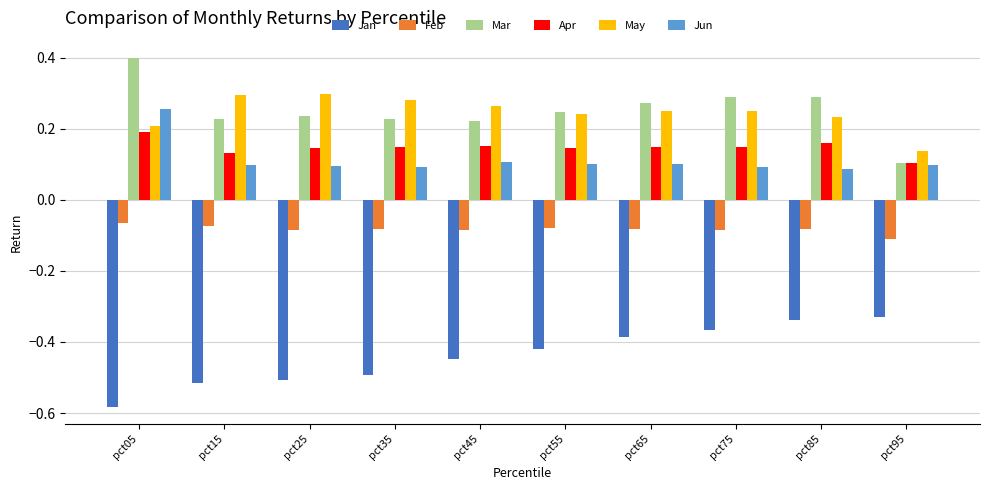

What is the sum of all May values?

2.5